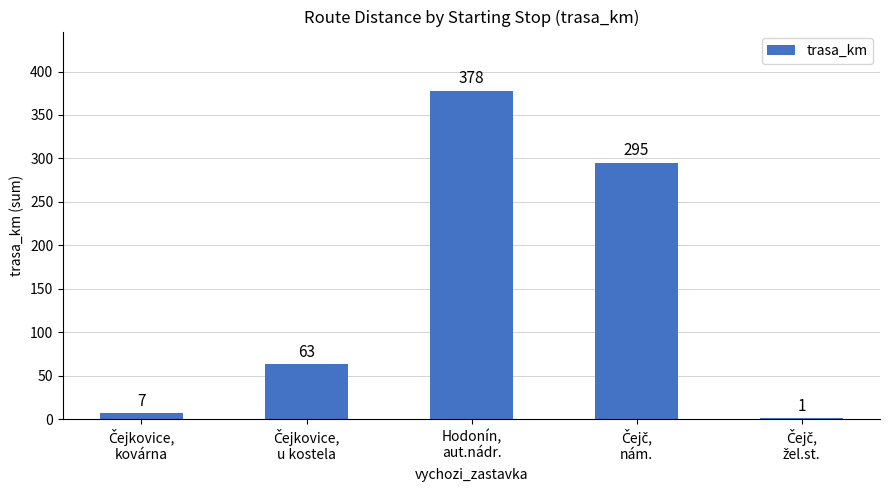

Reading left to right, extract all data points from this chart.

7	63	378	295	1